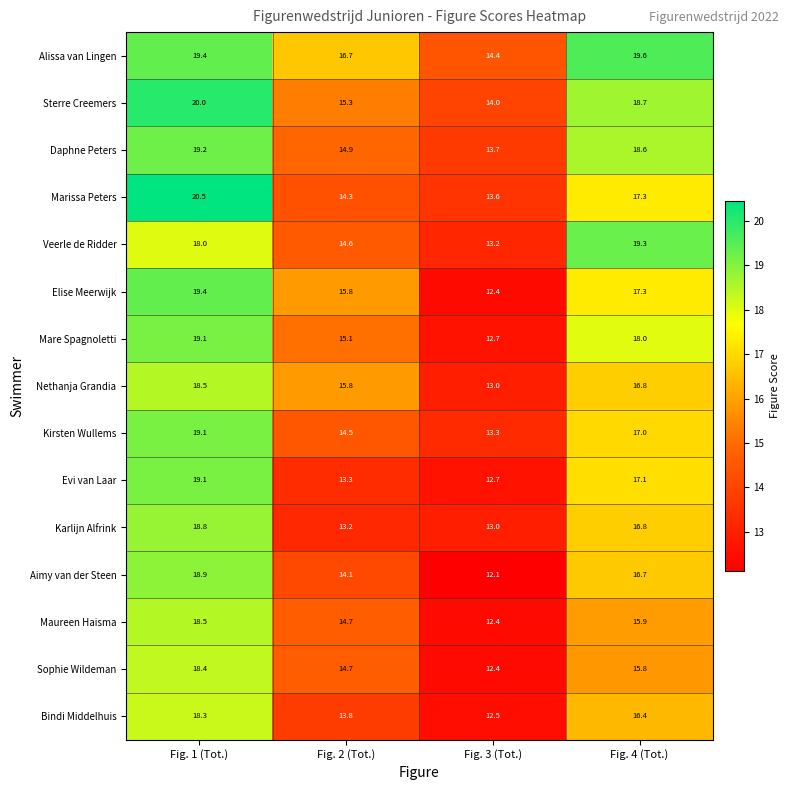

Rank the categories by Karlijn Alfrink value from highest to lowest.

Fig. 1 (Tot.), Fig. 4 (Tot.), Fig. 2 (Tot.), Fig. 3 (Tot.)